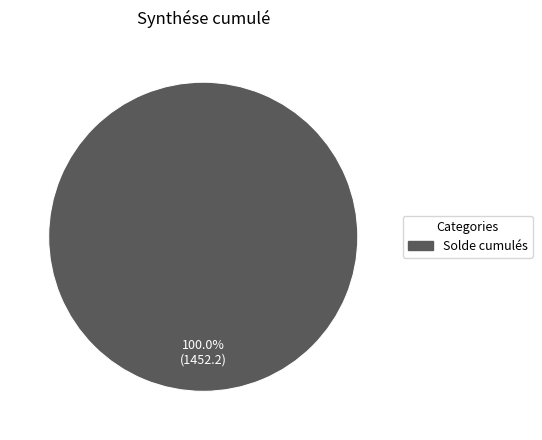

Does any single category account for the majority?

Yes